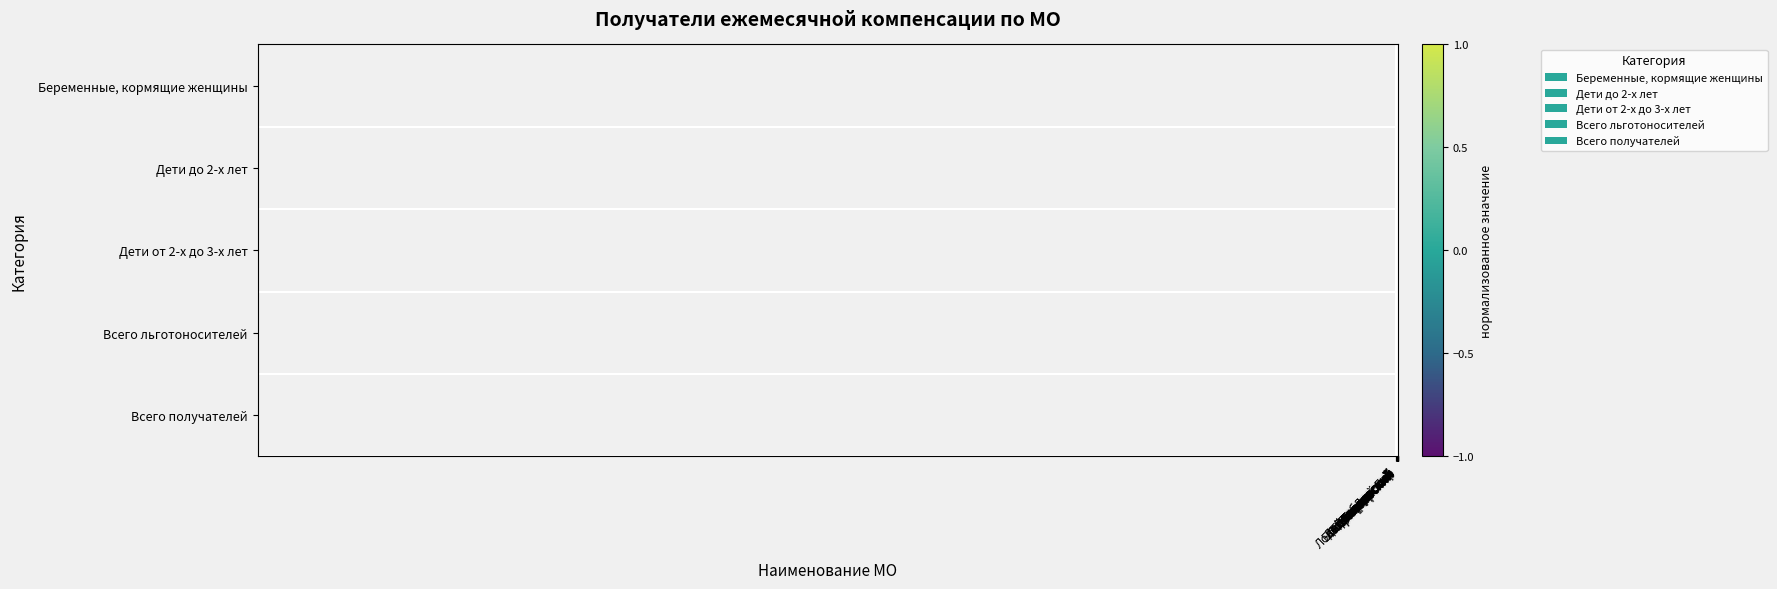

Reading left to right, extract all data points from this chart.

Беременные, кормящие женщины: Бокситогорский=-0.3	Волосовский=-0.5	Волховский=0.2	Всеволожский=-0.1	Выборгский=0.1	Гатчинский=0.8	Кингисеппский=-0.3	Киришский=-0.1	Кировский=-0.3	Лодейнопольский=0.1	Ломоносовский=-0.3	Лужский=-0.6	Подпорожский=1.0	Приозерский=-0.3	Сланцевский=0.9	Сосновый Бор=-0.6	Тихвинский=0.2	Тосненский=-0.0
Дети до 2-х лет: Бокситогорский=-0.2	Волосовский=-0.2	Волховский=0.3	Всеволожский=1.0	Выборгский=0.6	Гатчинский=1.0	Кингисеппский=-0.1	Киришский=-0.2	Кировский=-0.3	Лодейнопольский=-0.4	Ломоносовский=-0.3	Лужский=-0.1	Подпорожский=-0.3	Приозерский=-0.2	Сланцевский=-0.2	Сосновый Бор=-0.6	Тихвинский=-0.3	Тосненский=0.1
Дети от 2-х до 3-х лет: Бокситогорский=-0.2	Волосовский=-0.3	Волховский=0.0	Всеволожский=1.0	Выборгский=0.4	Гатчинский=1.0	Кингисеппский=-0.2	Киришский=-0.3	Кировский=-0.3	Лодейнопольский=-0.3	Ломоносовский=-0.1	Лужский=-0.2	Подпорожский=-0.2	Приозерский=0.0	Сланцевский=-0.2	Сосновый Бор=-0.4	Тихвинский=-0.2	Тосненский=-0.2
Всего льготоносителей: Бокситогорский=-0.2	Волосовский=-0.3	Волховский=0.2	Всеволожский=1.0	Выборгский=0.5	Гатчинский=1.0	Кингисеппский=-0.2	Киришский=-0.3	Кировский=-0.3	Лодейнопольский=-0.3	Ломоносовский=-0.2	Лужский=-0.2	Подпорожский=-0.2	Приозерский=-0.1	Сланцевский=-0.2	Сосновый Бор=-0.5	Тихвинский=-0.2	Тосненский=-0.0
Всего получателей: Бокситогорский=-0.2	Волосовский=-0.3	Волховский=0.2	Всеволожский=1.0	Выборгский=0.5	Гатчинский=1.0	Кингисеппский=-0.2	Киришский=-0.3	Кировский=-0.3	Лодейнопольский=-0.3	Ломоносовский=-0.2	Лужский=-0.2	Подпорожский=-0.2	Приозерский=-0.1	Сланцевский=-0.2	Сосновый Бор=-0.5	Тихвинский=-0.2	Тосненский=-0.0